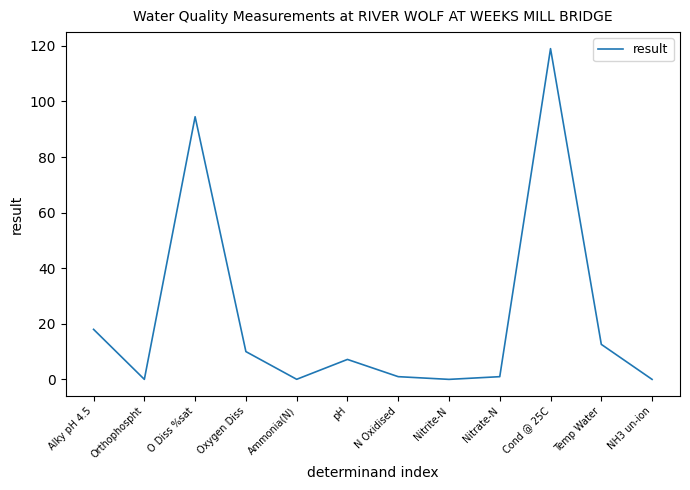

What is the sum of the values at Orthophospht and Alky pH 4.5?

18.0